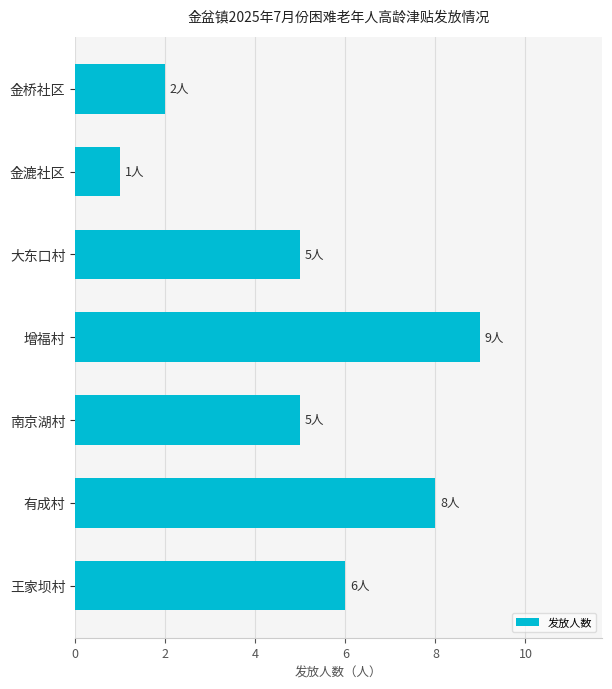

What is the greatest value displayed?

9